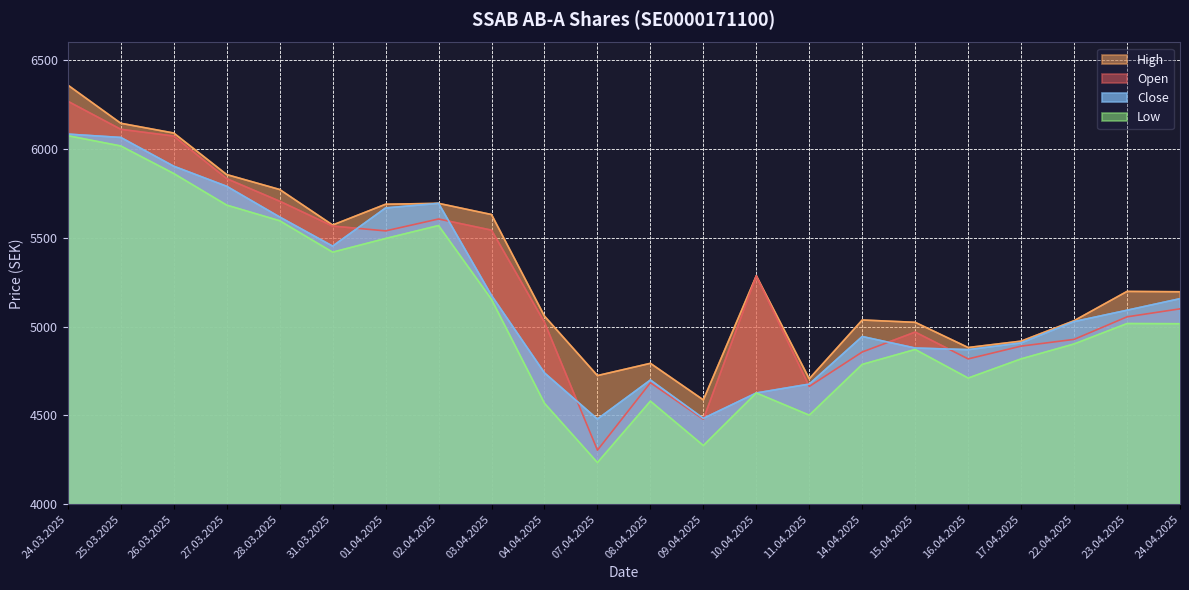

True or false: High and Low intersect in this chart.

False